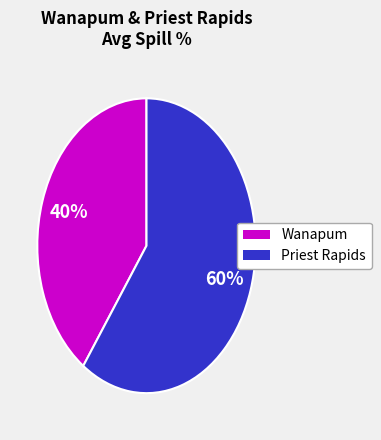

To the nearest percent, what is the difference between the largest and smallest slice percentages?

20%